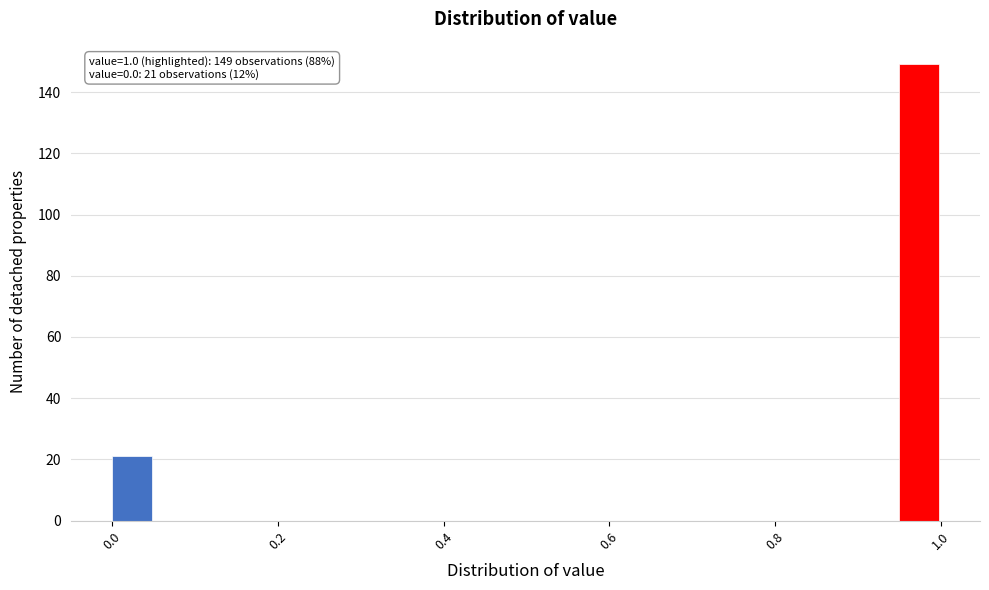

Read against the x-axis, roughly where is the centre of the tallest bar?

0.98